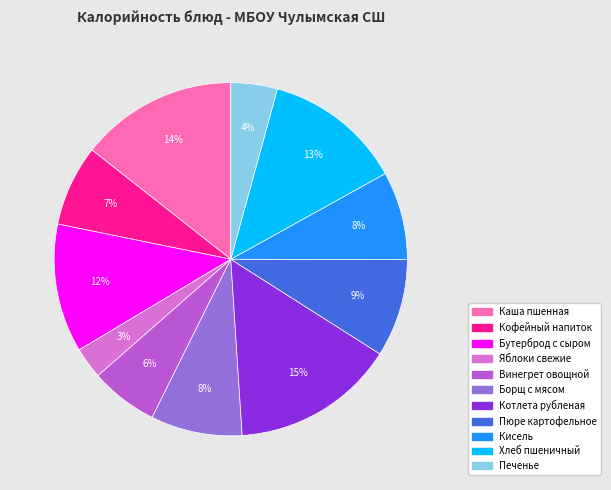

To the nearest percent, what is the average slice percentage?

9%